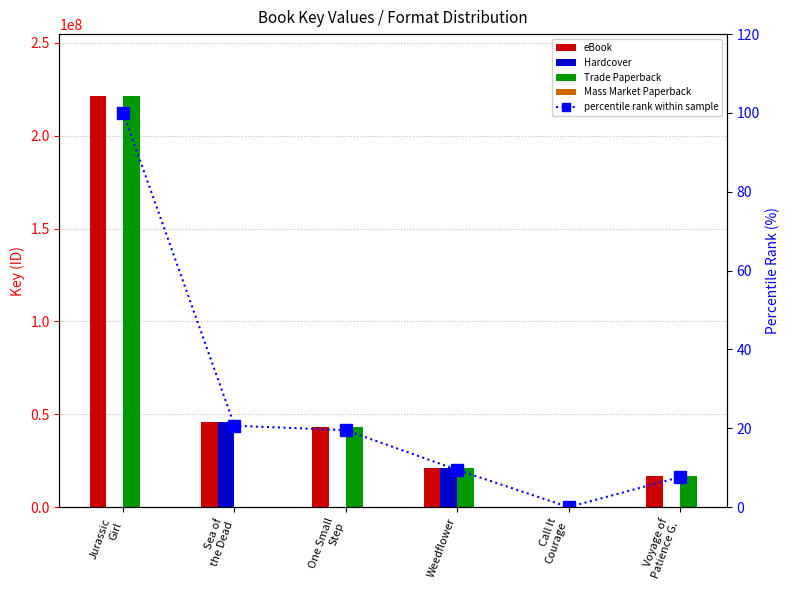

What is the value of the eBook bar at the 6th from the left?

16871218.0